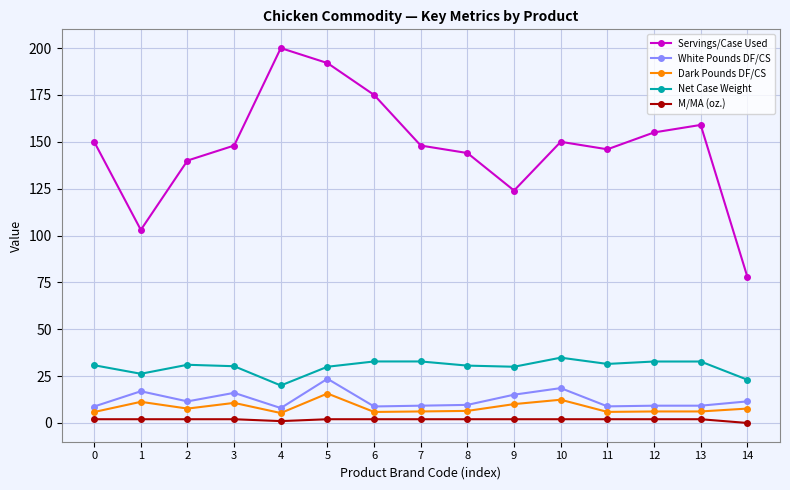

True or false: White Pounds DF/CS has more than 2 interior local peaks.

True